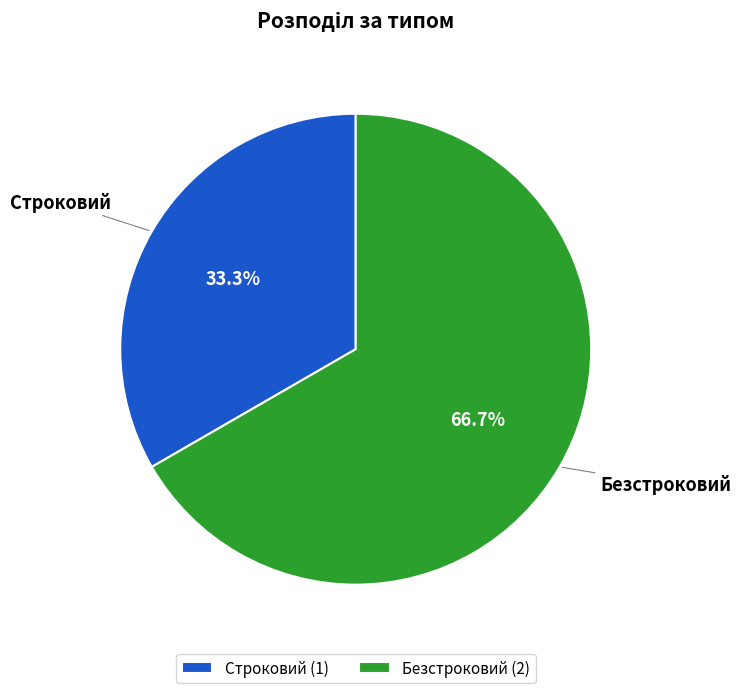

What percentage is the Безстроковий slice, to the nearest percent?

67%